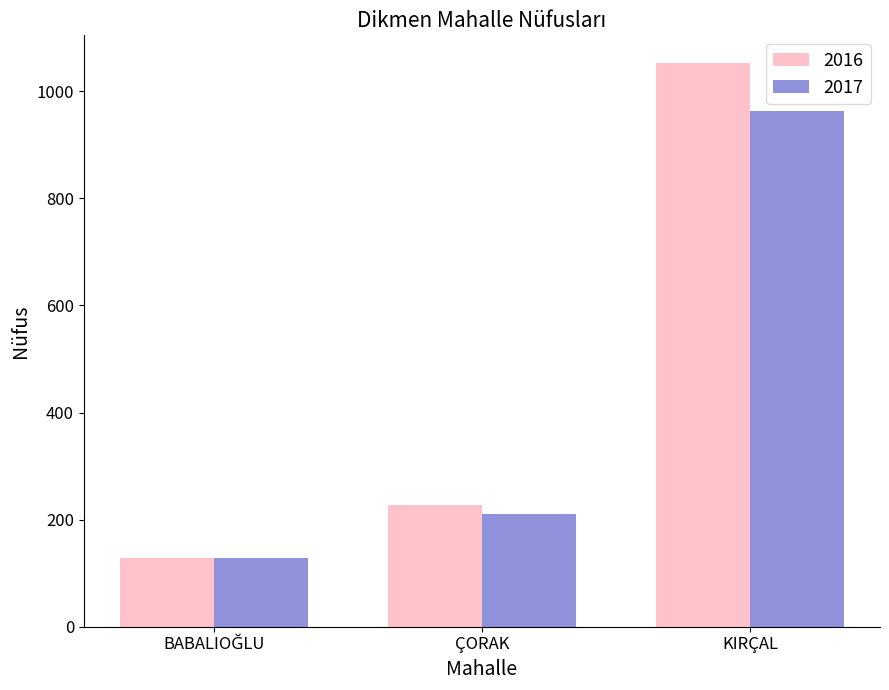

Rank the series at KIRÇAL from highest to lowest value.

2016, 2017